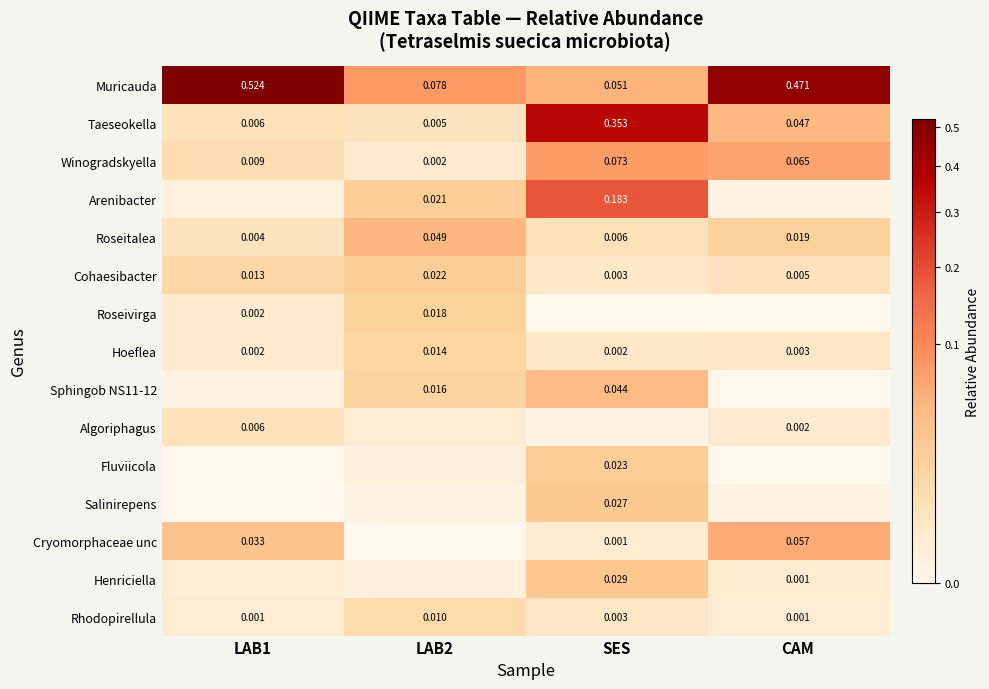

Is the value of Cryomorphaceae unc at SES greater than the value of Muricauda at LAB2?

No